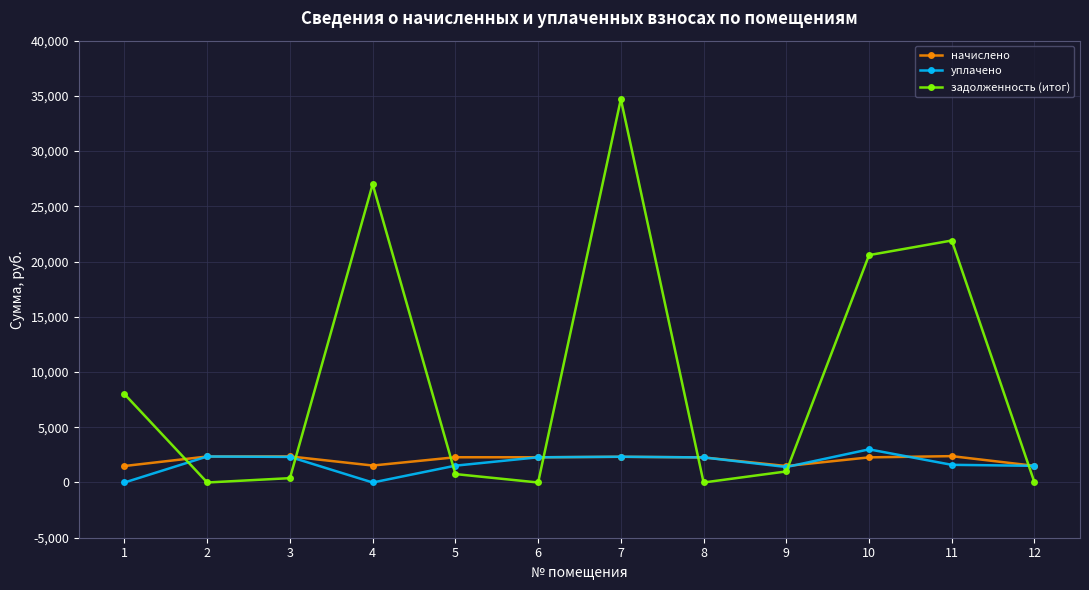

What is the spread (max minus min) of values at 1?

8001.4